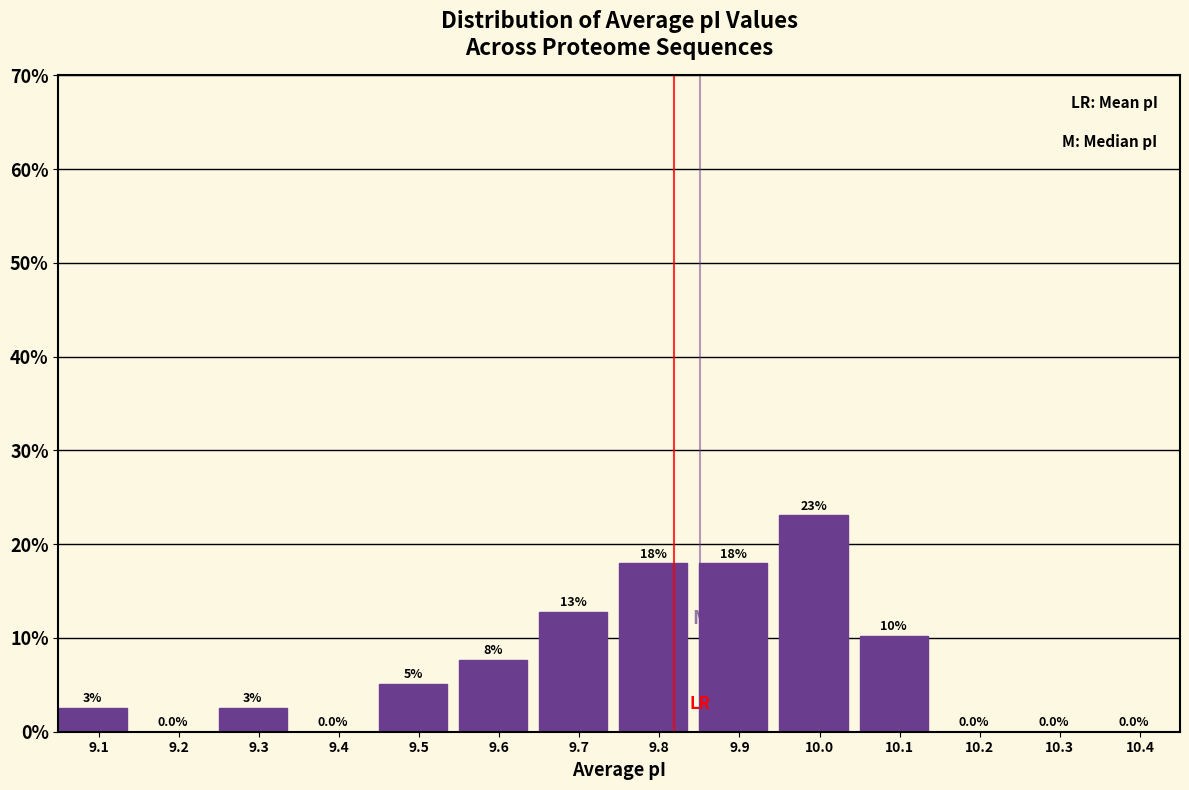

What is the maximum value shown in the chart?

23.1